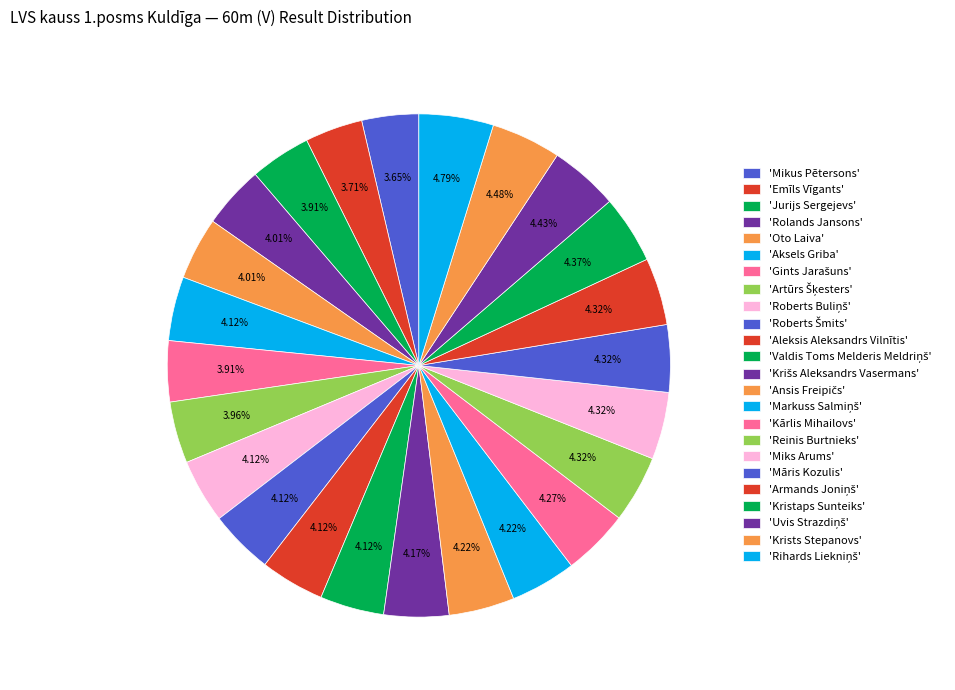

How many slices are in this pie chart?

24